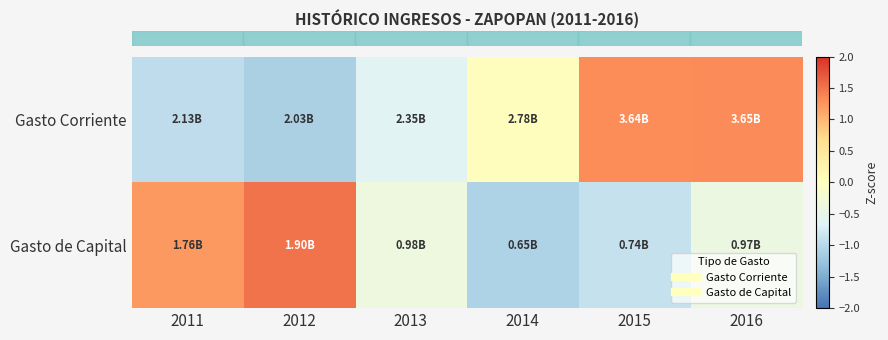

At how many categories does at least one series exceed 1?

4